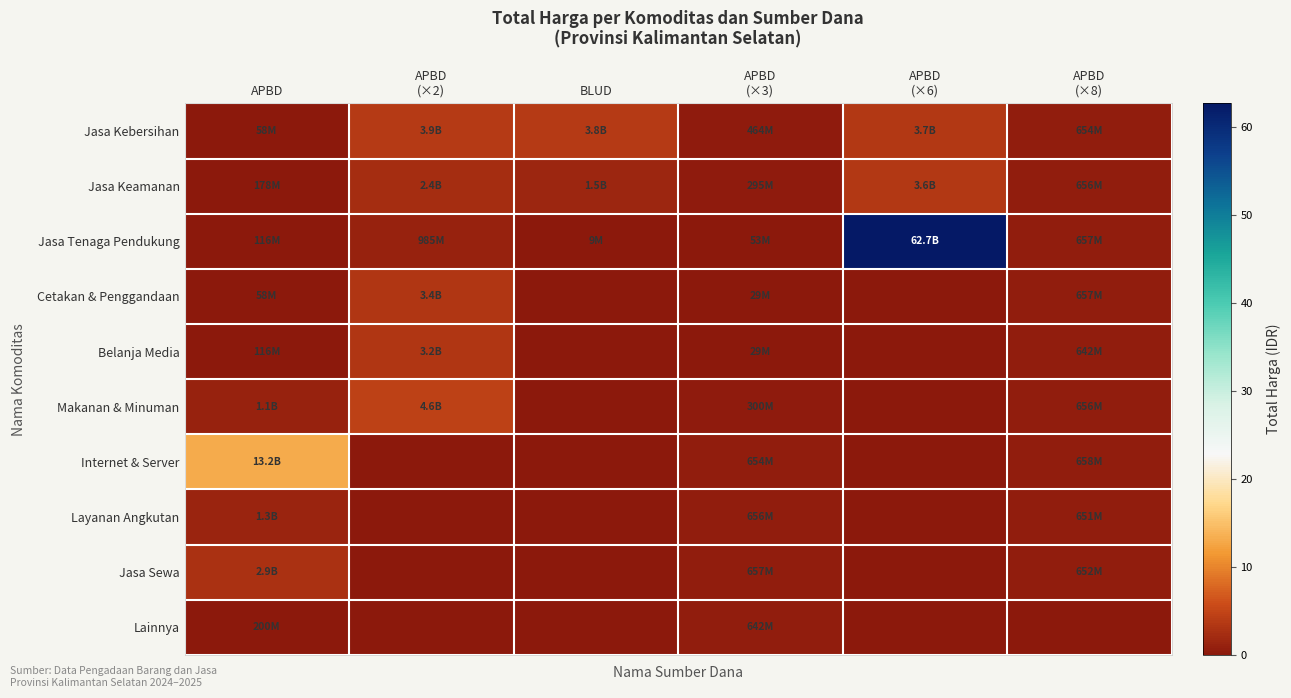

Count the number of data series in this chart.

10